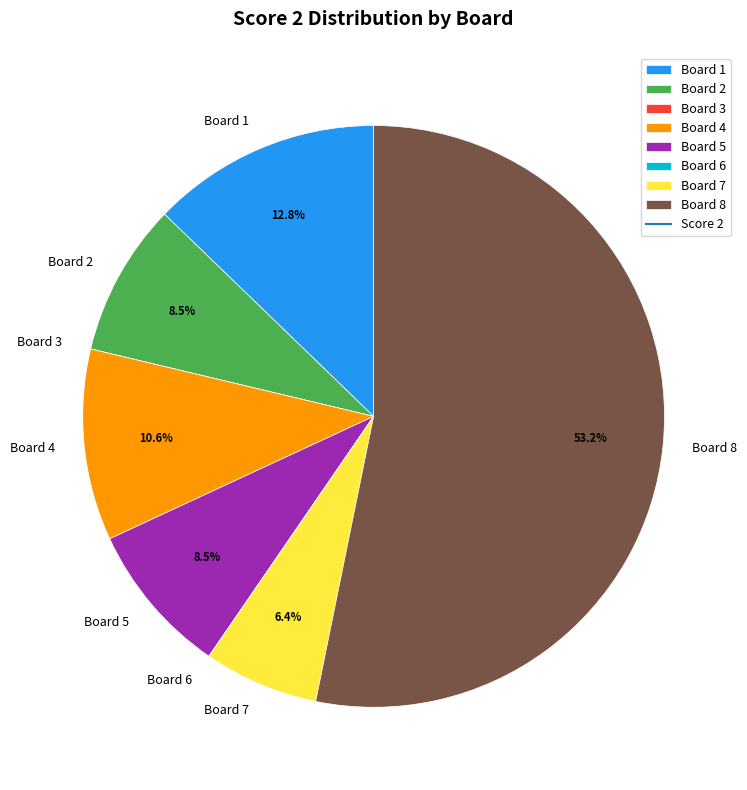

What is the majority slice?

Board 8